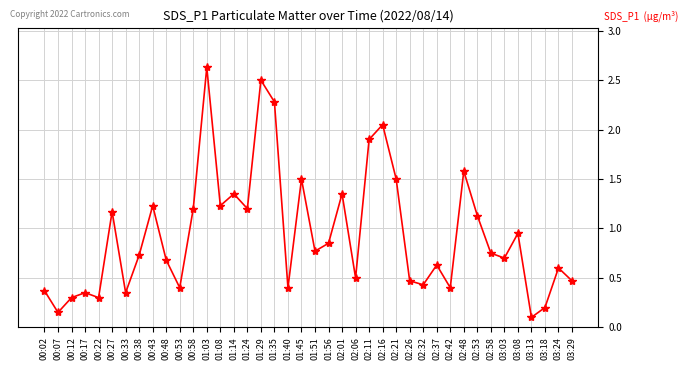

The chart shows a value of 2.3 at 01:35. True or false?

True